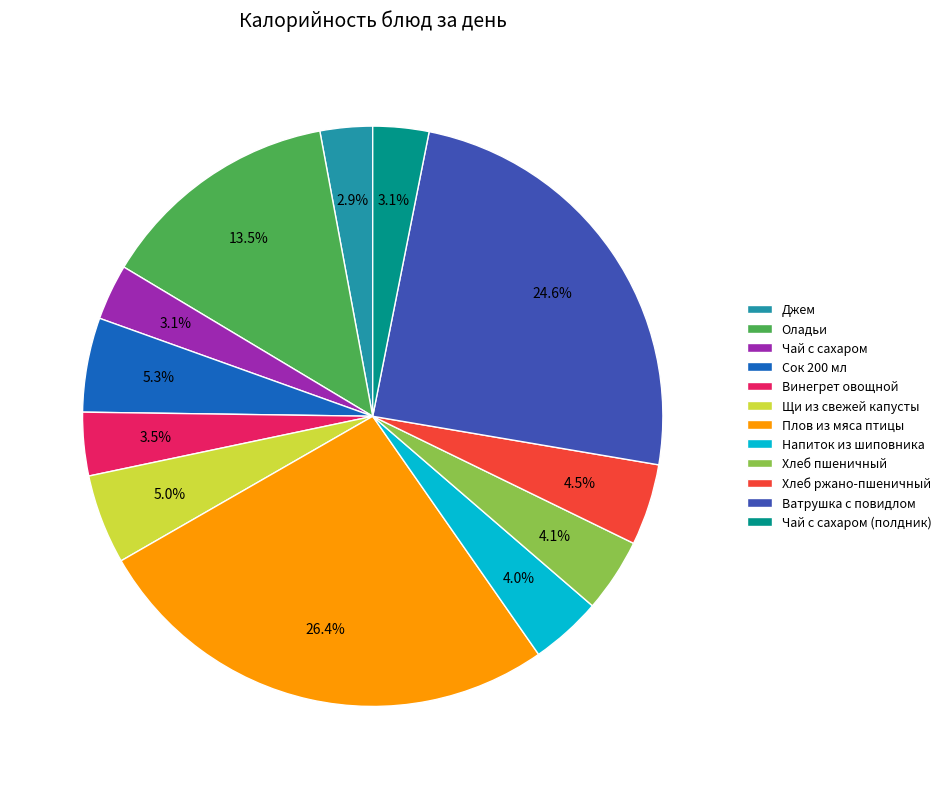

Which slice is the largest?

Плов из мяса птицы